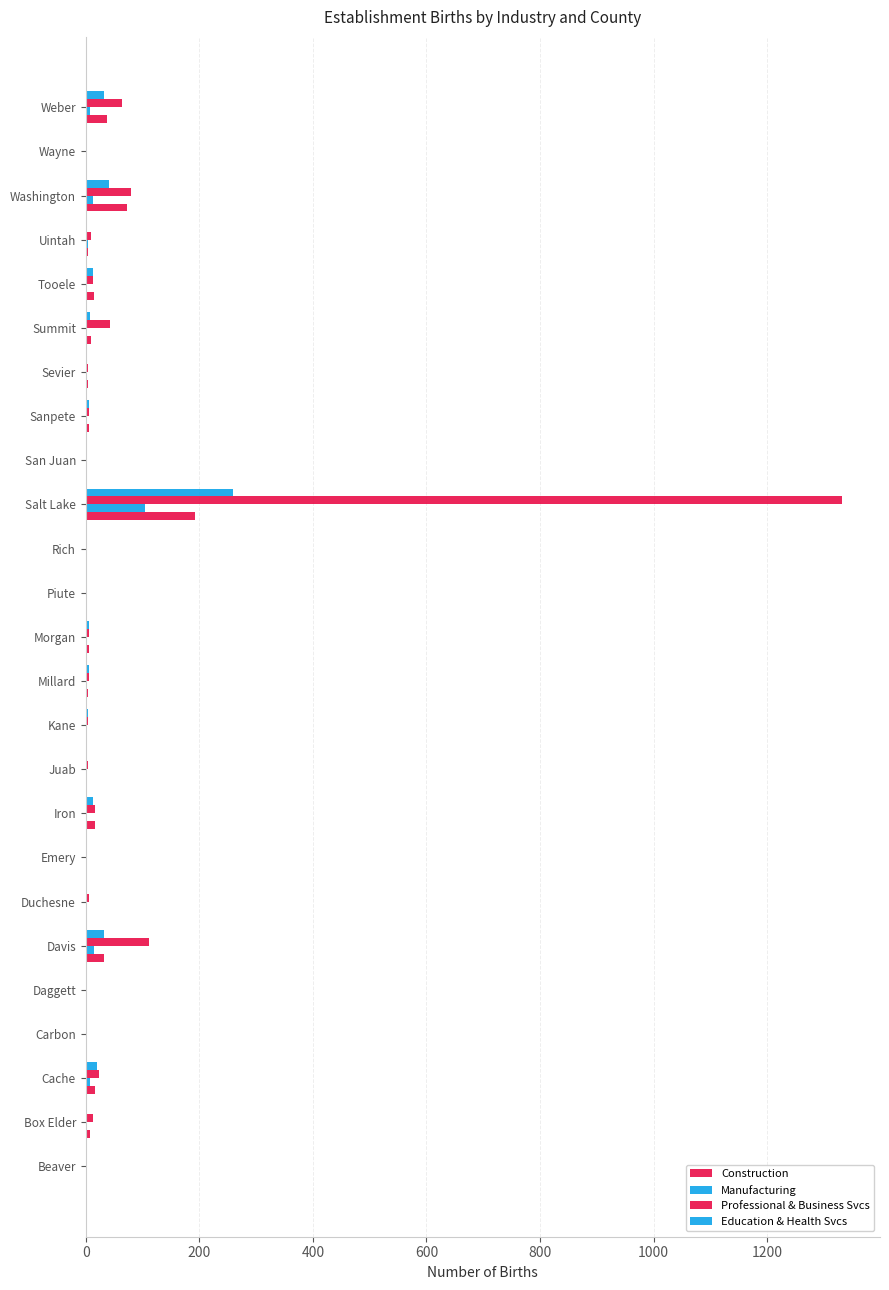

What is the average value of the Professional & Business Svcs series?

70